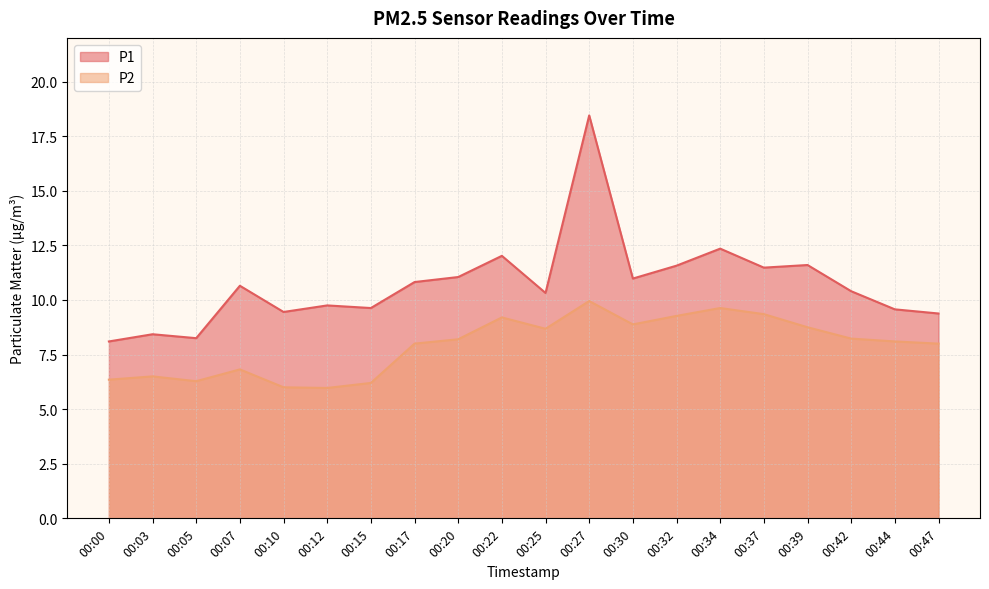

At which category is the sum across all series the highest?

00:27